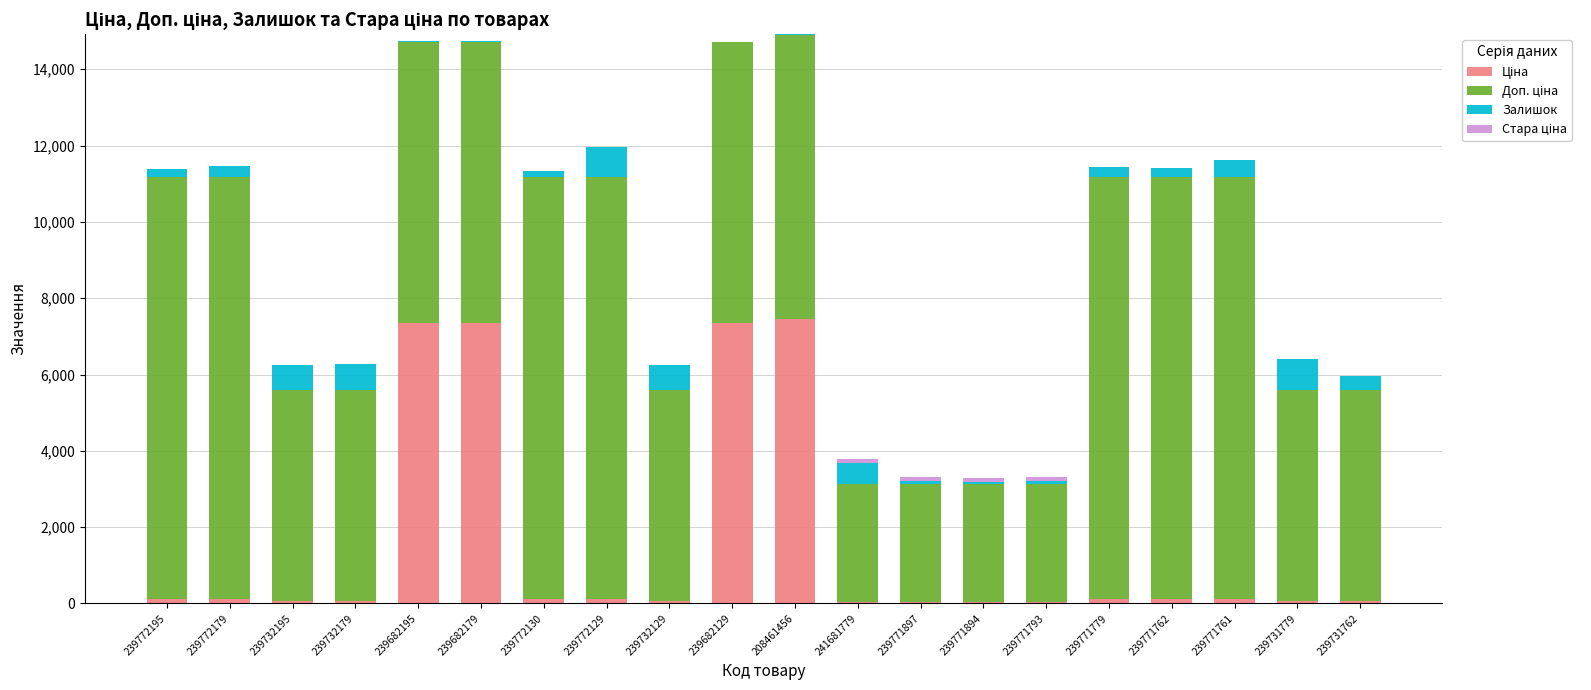

Are the bars grouped side by side (vs. stacked)?

No